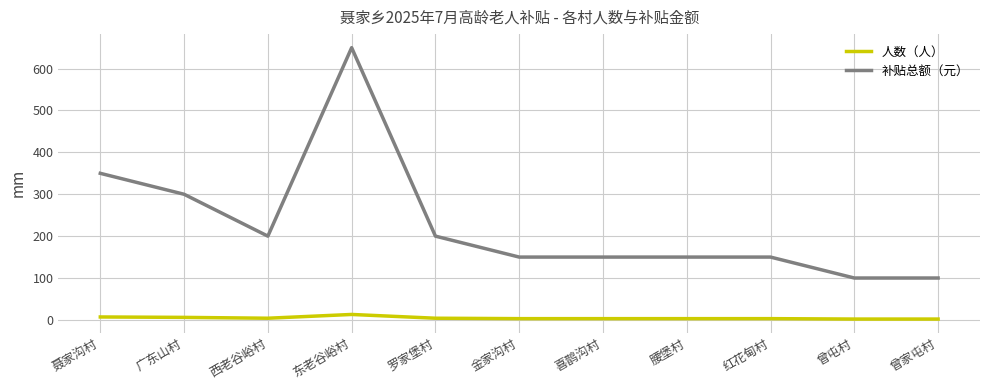

Which category has the highest value across all series?

东老谷峪村